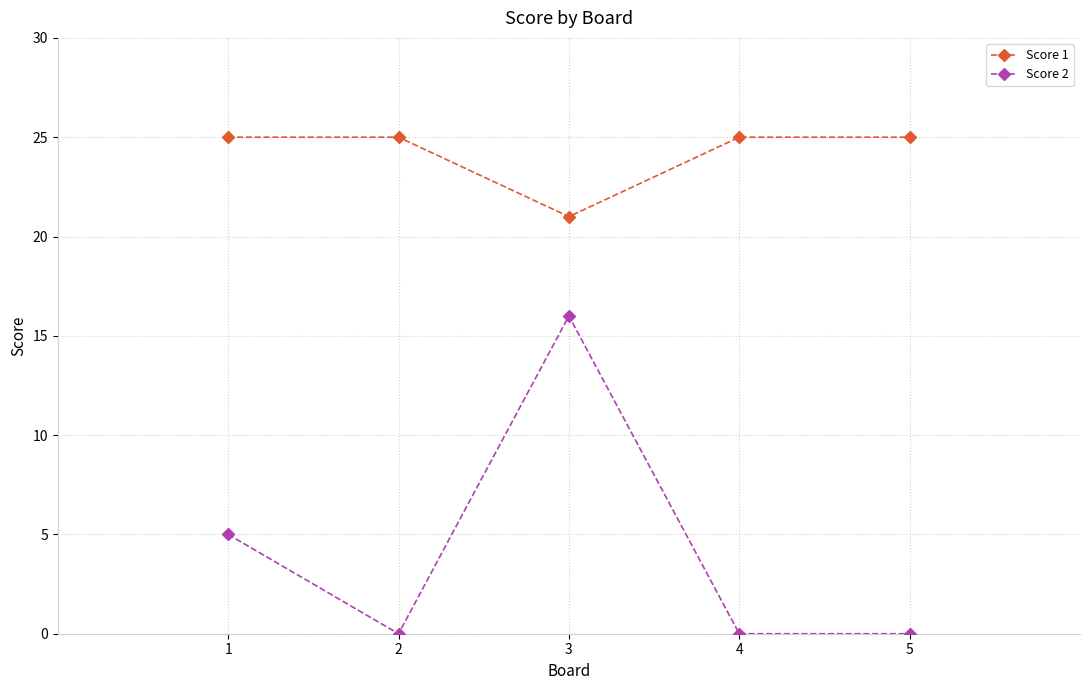

Reading left to right, extract all data points from this chart.

Score 1: 1=25	2=25	3=21	4=25	5=25
Score 2: 1=5	2=0	3=16	4=0	5=0